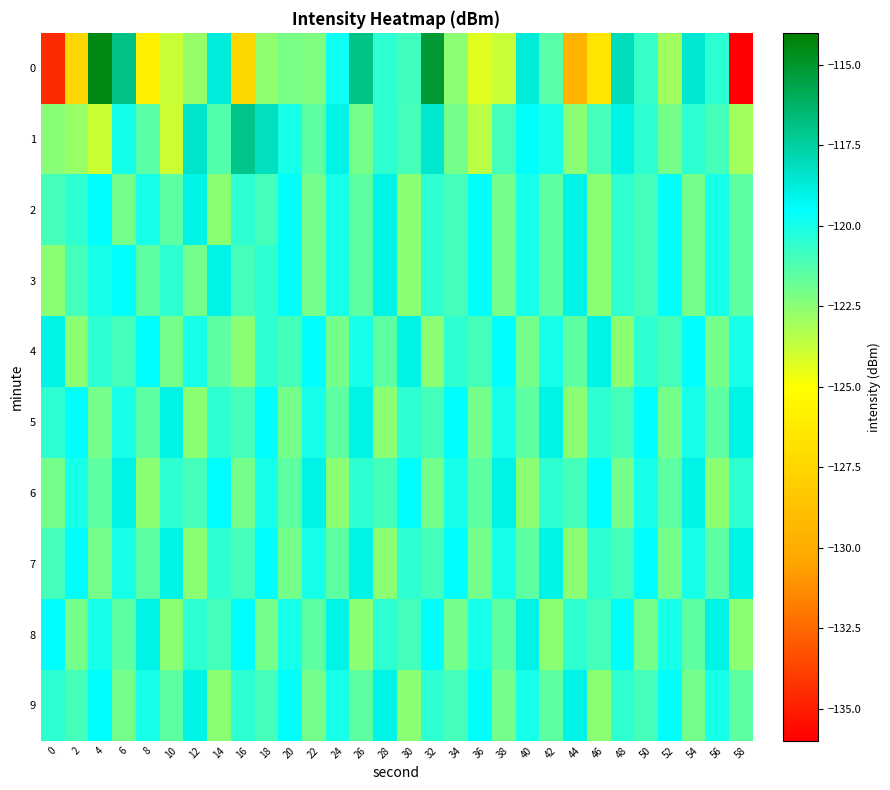

What is the difference between the highest and lowest values at 42?

3.5